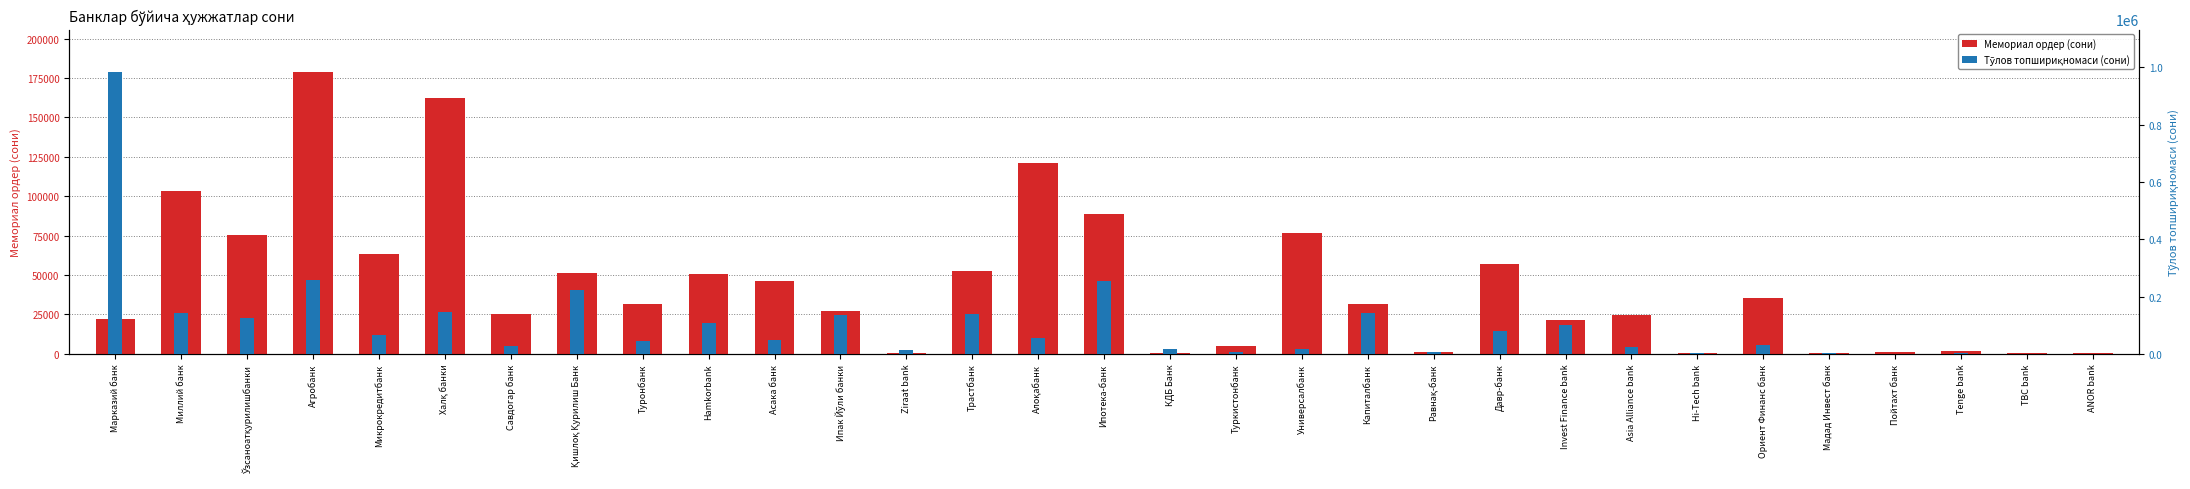

What is the difference between the maximum and second lowest values in the Тўлов топшириқномаси (сони) series?

982663